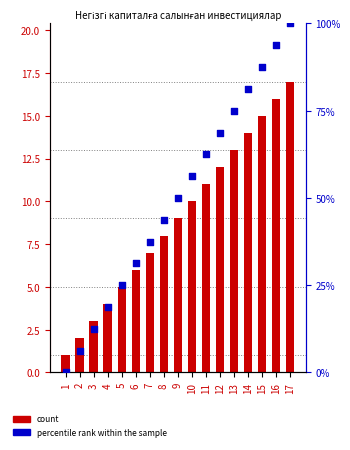

Is the value of percentile rank within the sample at 12 greater than the value of count at 12?

Yes